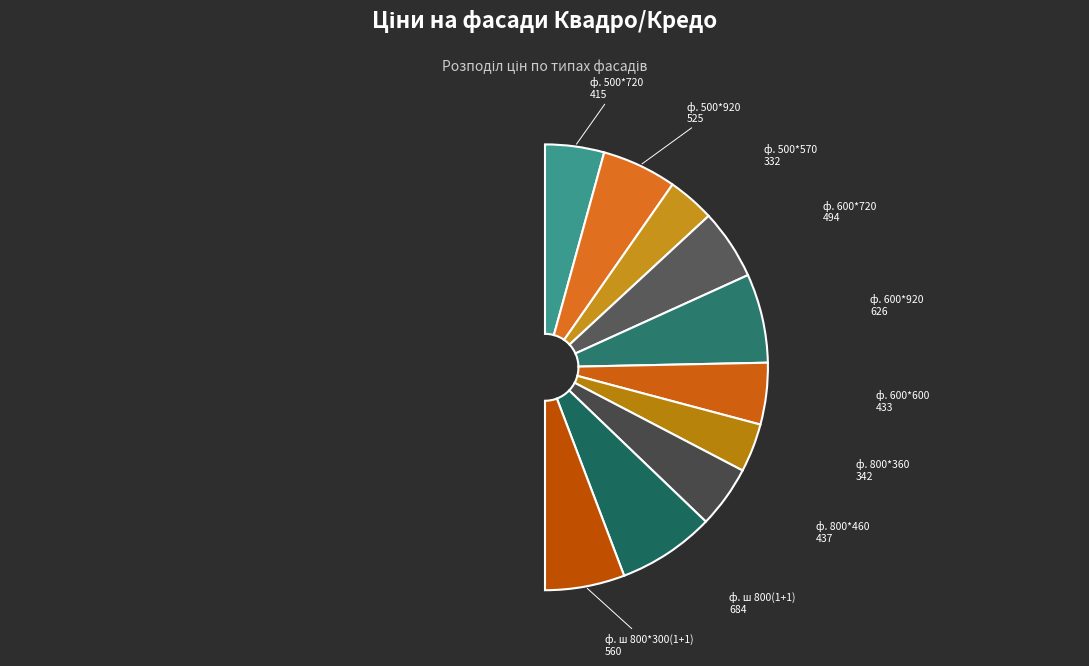

To the nearest percent, what percentage of the pie is ф. 600*920?

13%